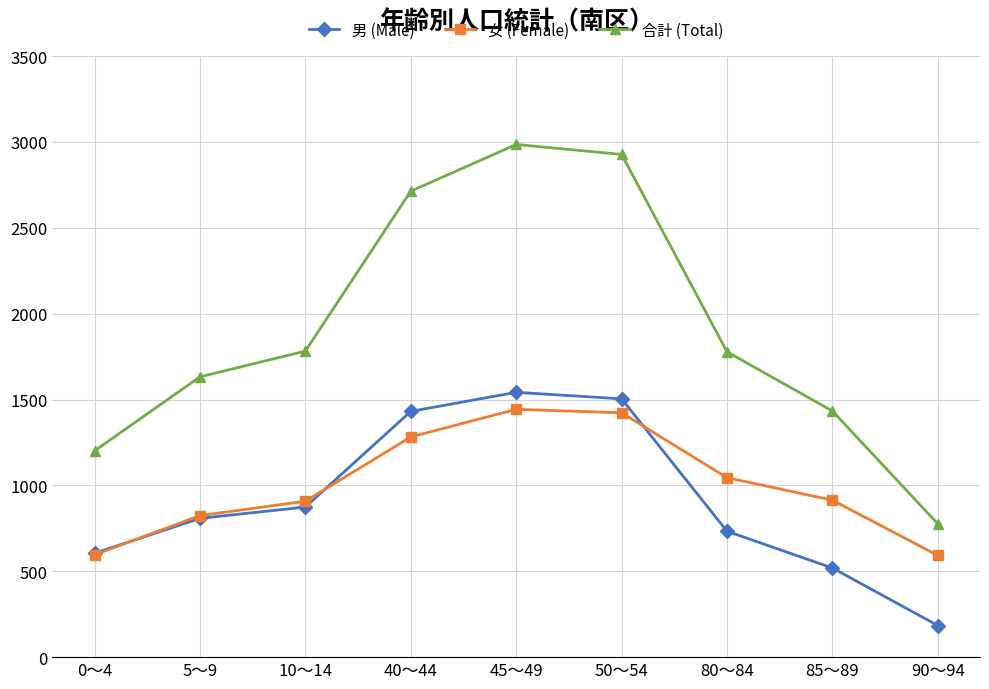

What is the approximate value of 合計 (Total) at 45～49, to the nearest 100?

3000